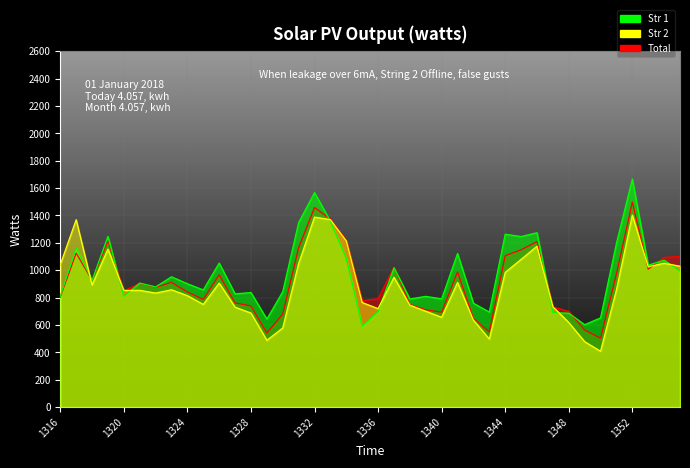

Does the chart display data point markers on the line(s)?

No